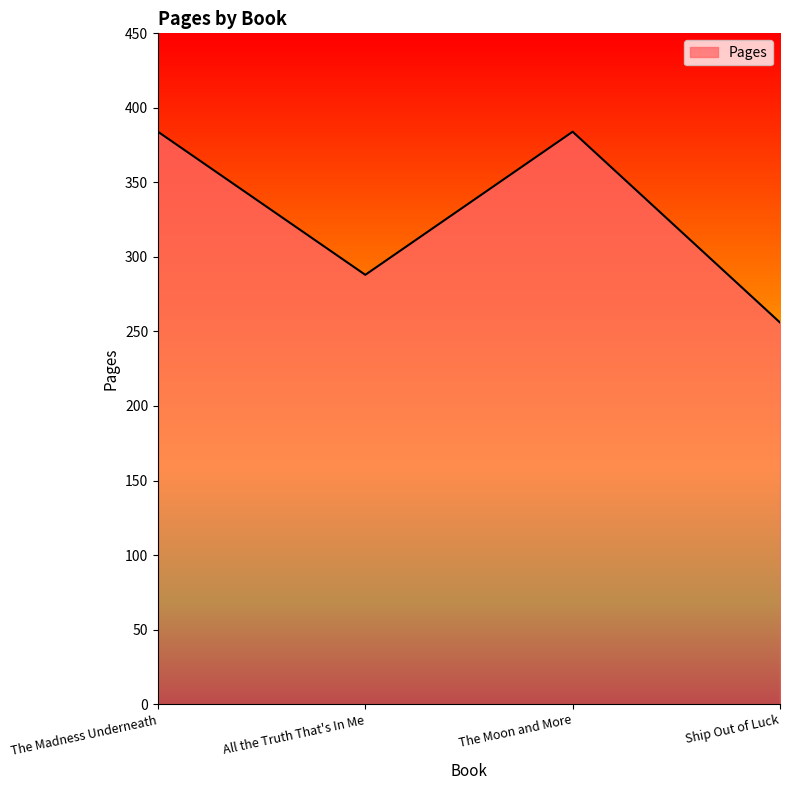

Which label corresponds to the smallest value in the chart?

Ship Out of Luck